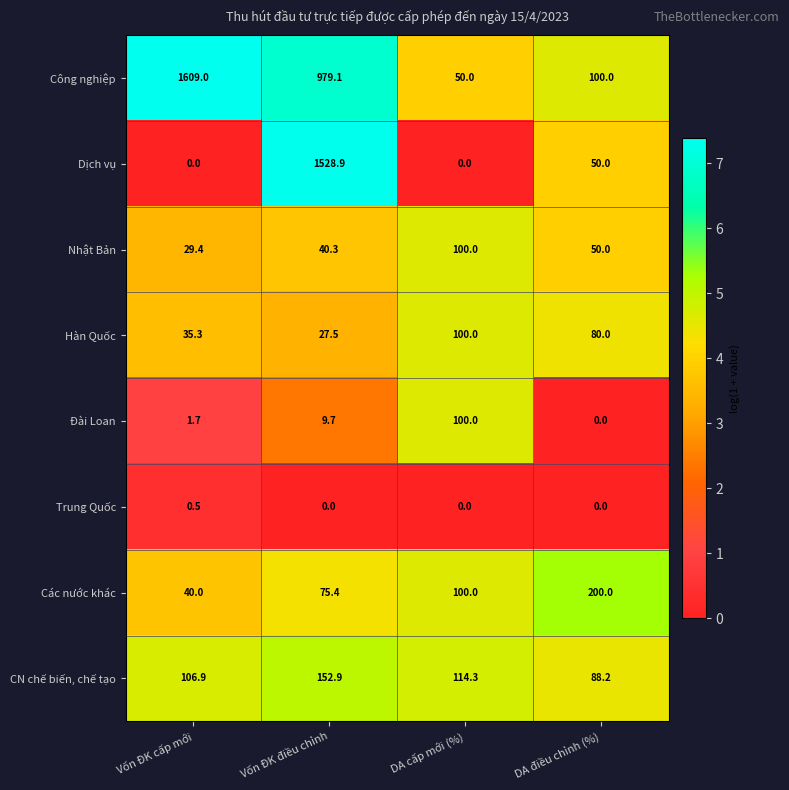

At Vốn ĐK cấp mới, list the series in order from smallest to largest.

Dịch vụ, Trung Quốc, Đài Loan, Nhật Bản, Hàn Quốc, Các nước khác, CN chế biến, chế tạo, Công nghiệp